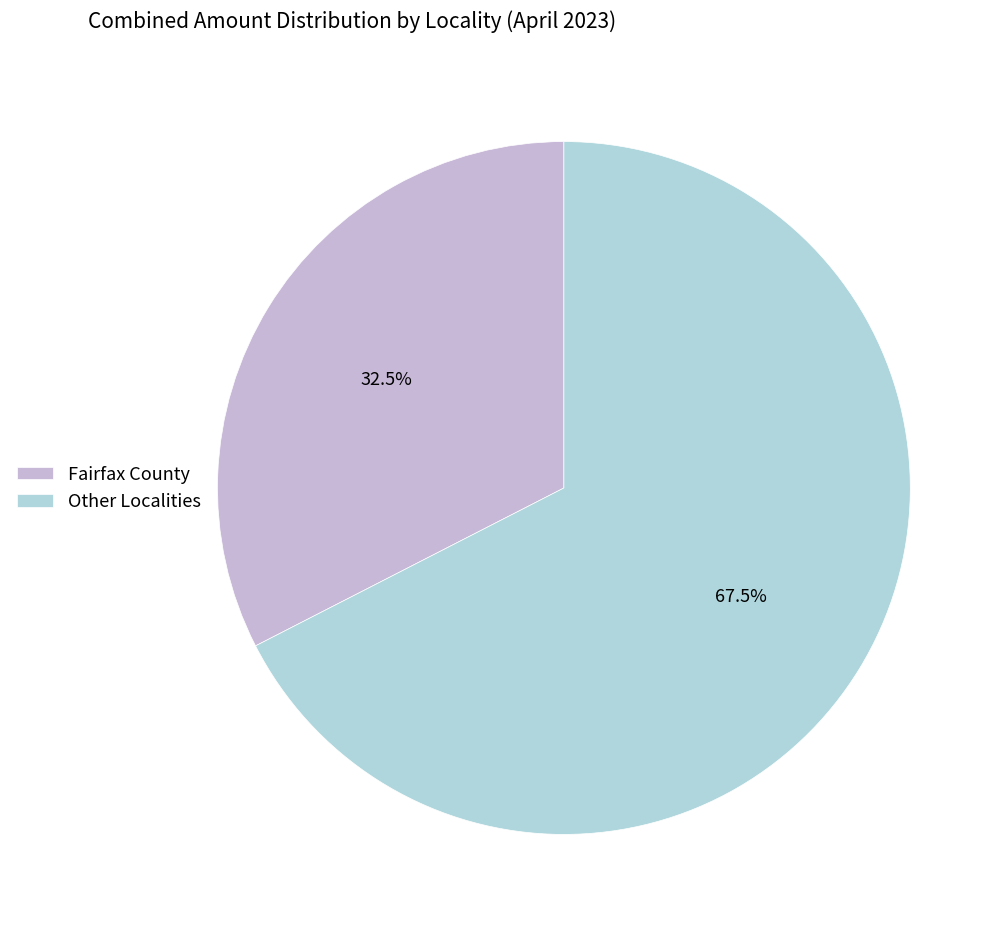

How many segments does this pie chart have?

2